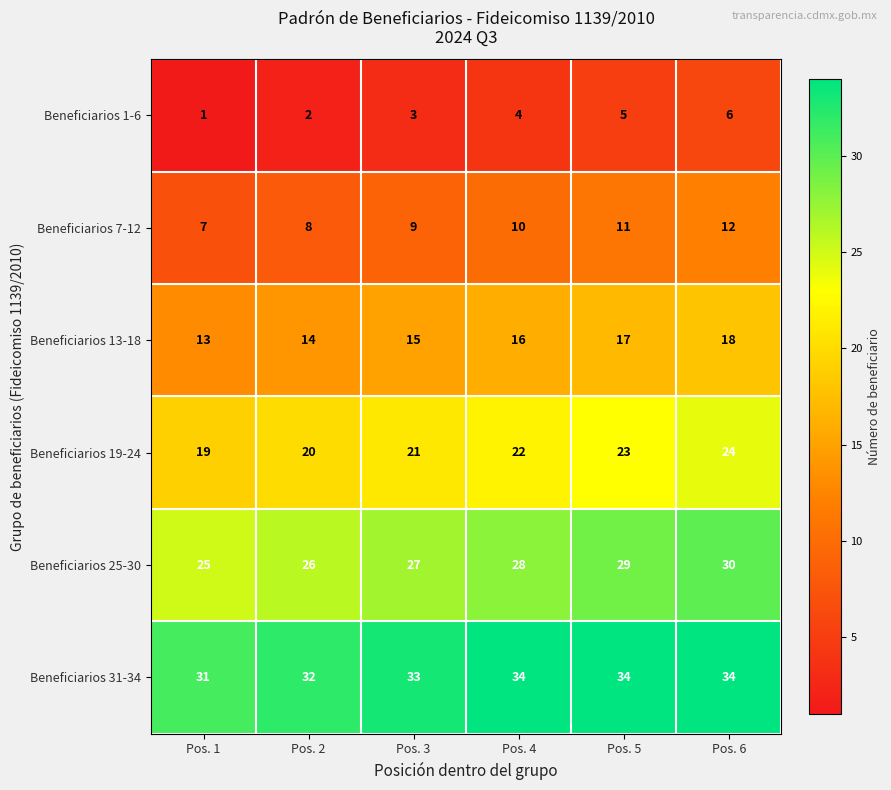

List the series in order of their peak value, lowest first.

Beneficiarios 1-6, Beneficiarios 7-12, Beneficiarios 13-18, Beneficiarios 19-24, Beneficiarios 25-30, Beneficiarios 31-34